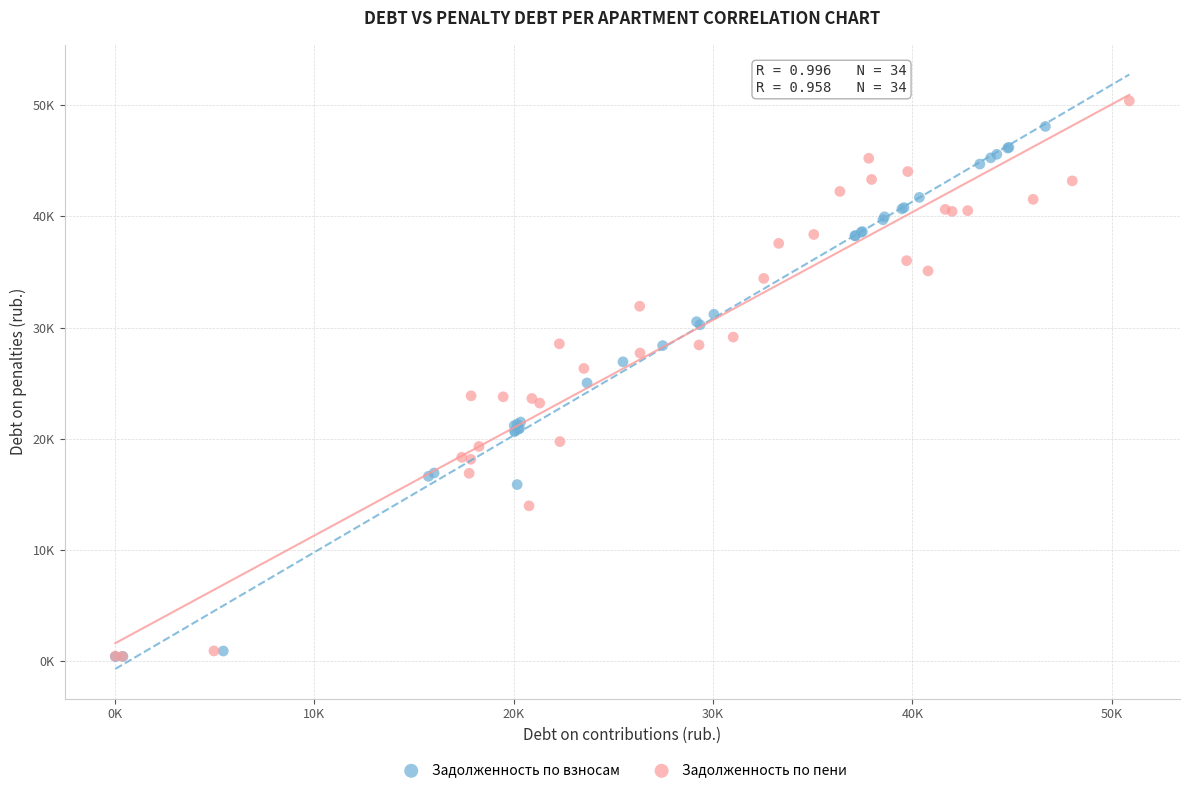

What are all the series names shown in the legend?

Задолженность по взносам, Задолженность по пени